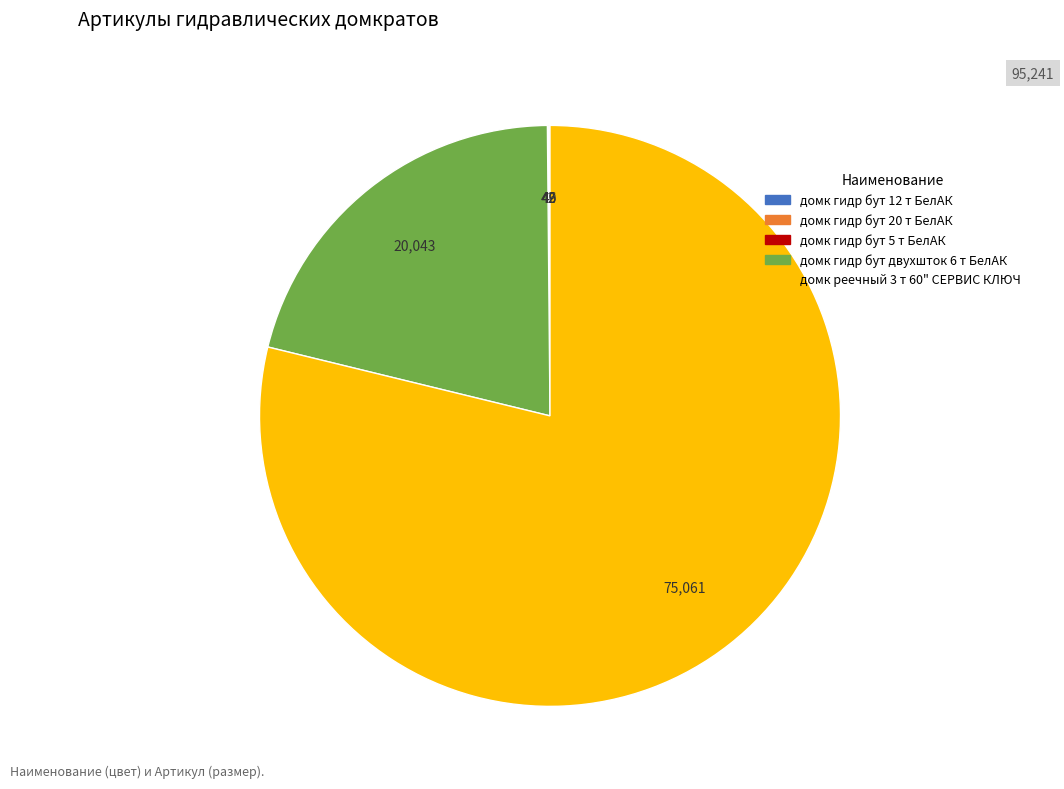

The домк реечный 3 т 60" СЕРВИС КЛЮЧ slice represents 88% of the pie. True or false?

False